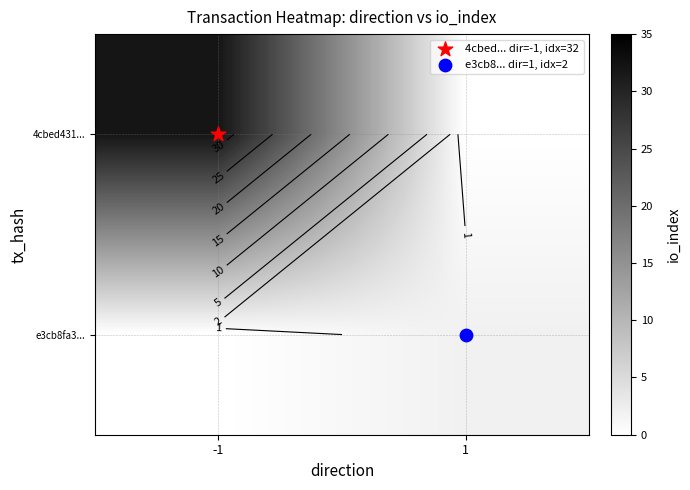

At how many categories does at least one series exceed 4?

1